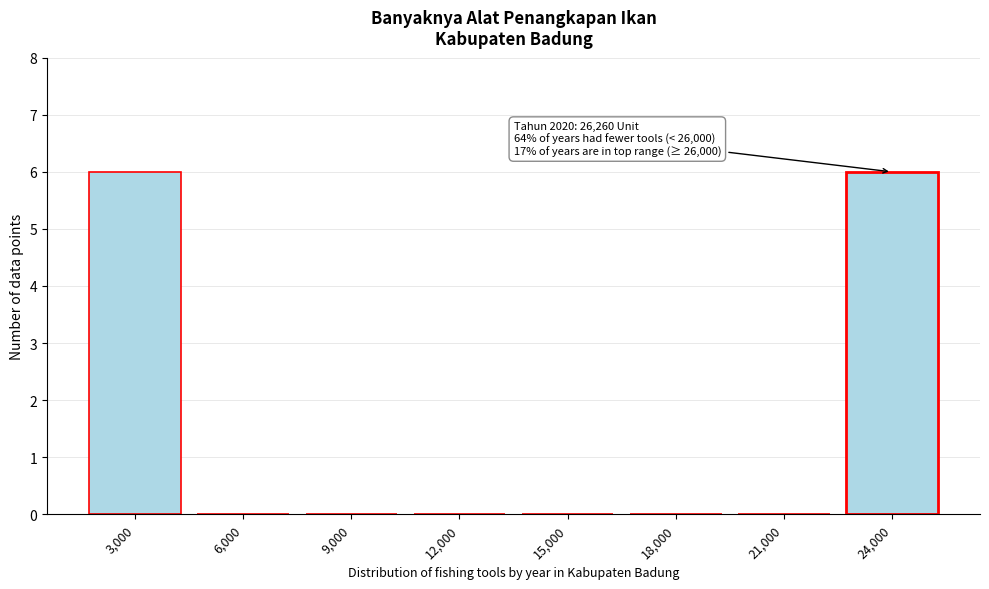

Reading left to right, what are all the values shown in this chart?

3,000=6	6,000=0	9,000=0	12,000=0	15,000=0	18,000=0	21,000=0	24,000=6